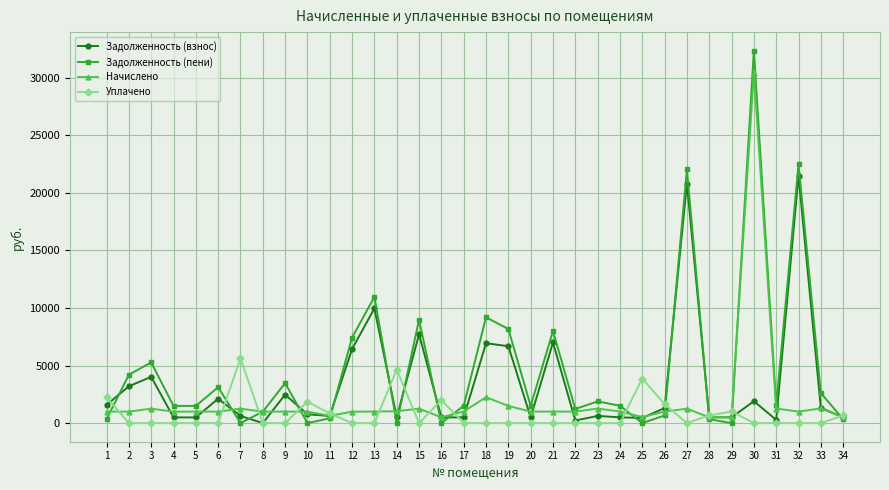

At which category does Задолженность (взнос) reach its first local peak?

3